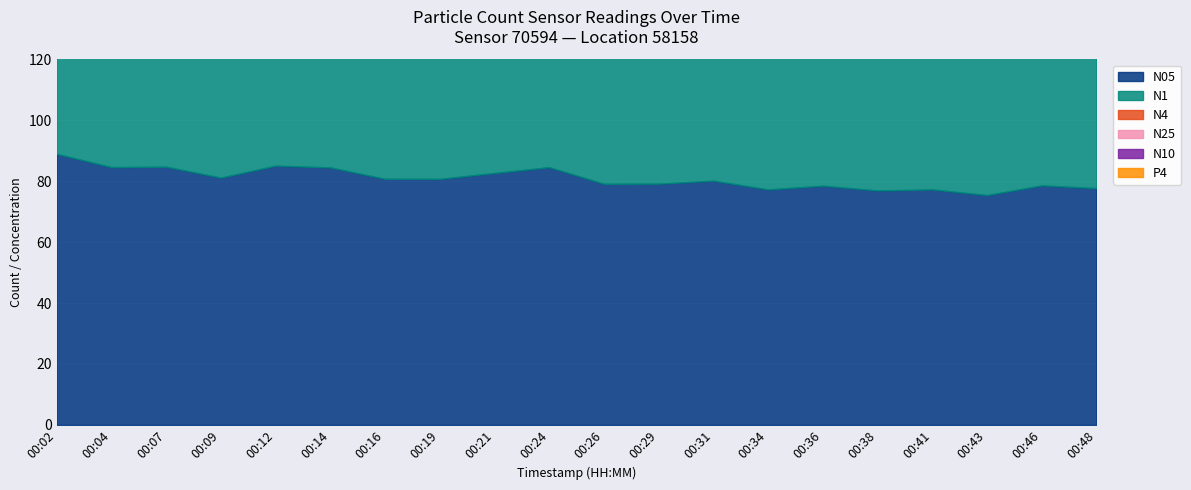

Reading right to left, transcribe all the data shown in this chart.

N05: 00:48=77.7	00:46=78.6	00:43=75.4	00:41=77.3	00:38=77.0	00:36=78.5	00:34=77.3	00:31=80.2	00:29=79.2	00:26=79.1	00:24=84.6	00:21=82.7	00:19=80.8	00:16=80.8	00:14=84.5	00:12=85.1	00:09=81.2	00:07=84.7	00:04=84.6	00:02=89.0
N1: 00:48=89.9	00:46=90.8	00:43=87.2	00:41=89.3	00:38=88.9	00:36=90.7	00:34=89.4	00:31=92.7	00:29=91.5	00:26=91.6	00:24=97.8	00:21=95.5	00:19=93.3	00:16=93.3	00:14=97.7	00:12=98.3	00:09=93.8	00:07=97.9	00:04=97.8	00:02=103.0
N4: 00:48=90.3	00:46=91.1	00:43=87.6	00:41=89.6	00:38=89.2	00:36=91.0	00:34=89.7	00:31=93.0	00:29=91.8	00:26=91.9	00:24=98.2	00:21=95.8	00:19=93.6	00:16=93.6	00:14=98.0	00:12=98.6	00:09=94.2	00:07=98.2	00:04=98.2	00:02=103.4
N25: 00:48=90.2	00:46=91.1	00:43=87.5	00:41=89.5	00:38=89.2	00:36=90.9	00:34=89.6	00:31=93.0	00:29=91.8	00:26=91.9	00:24=98.2	00:21=95.8	00:19=93.6	00:16=93.6	00:14=97.9	00:12=98.6	00:09=94.1	00:07=98.2	00:04=98.1	00:02=103.3
N10: 00:48=90.3	00:46=91.2	00:43=87.6	00:41=89.6	00:38=89.2	00:36=91.0	00:34=89.7	00:31=93.0	00:29=91.9	00:26=92.0	00:24=98.2	00:21=95.8	00:19=93.7	00:16=93.7	00:14=98.0	00:12=98.6	00:09=94.2	00:07=98.2	00:04=98.2	00:02=103.4
P4: 00:48=12.1	00:46=12.1	00:43=11.7	00:41=11.9	00:38=11.8	00:36=12.1	00:34=11.9	00:31=12.4	00:29=12.2	00:26=12.3	00:24=13.1	00:21=12.7	00:19=12.4	00:16=12.4	00:14=13.0	00:12=13.1	00:09=12.6	00:07=13.0	00:04=13.1	00:02=13.9